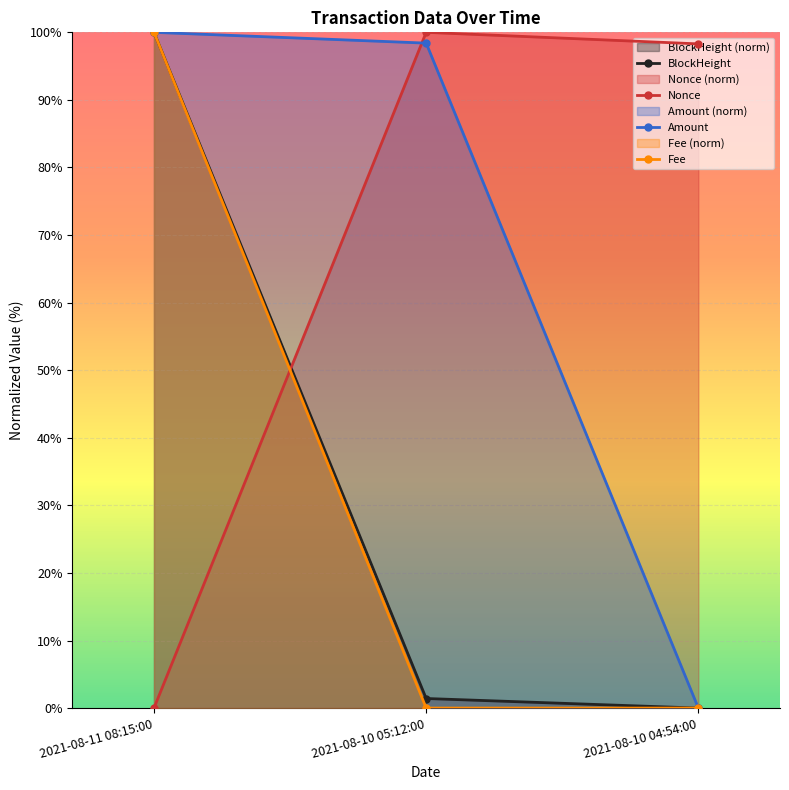

At which category is the sum across all series the highest?

2021-08-11 08:15:00